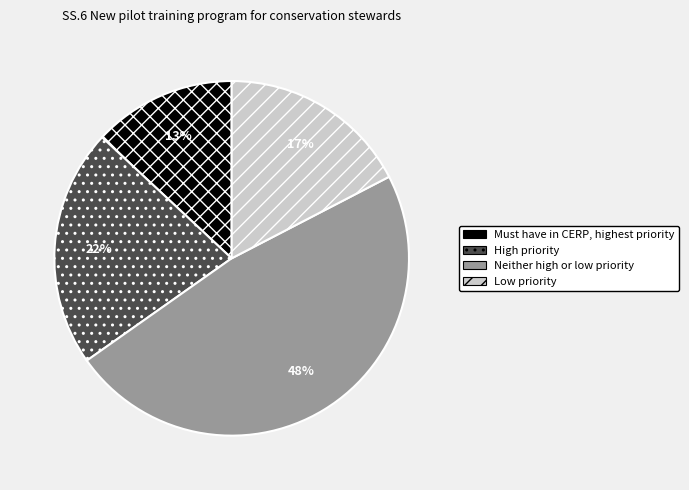

Count the number of slices in the pie.

4